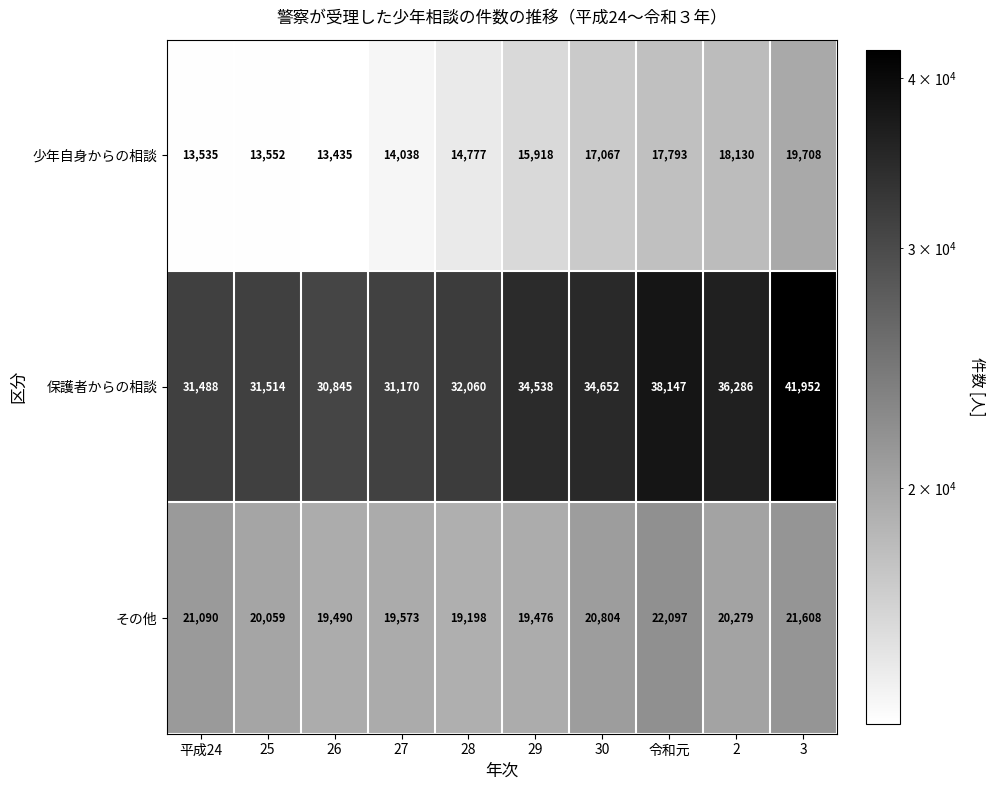

Count the number of data series in this chart.

3